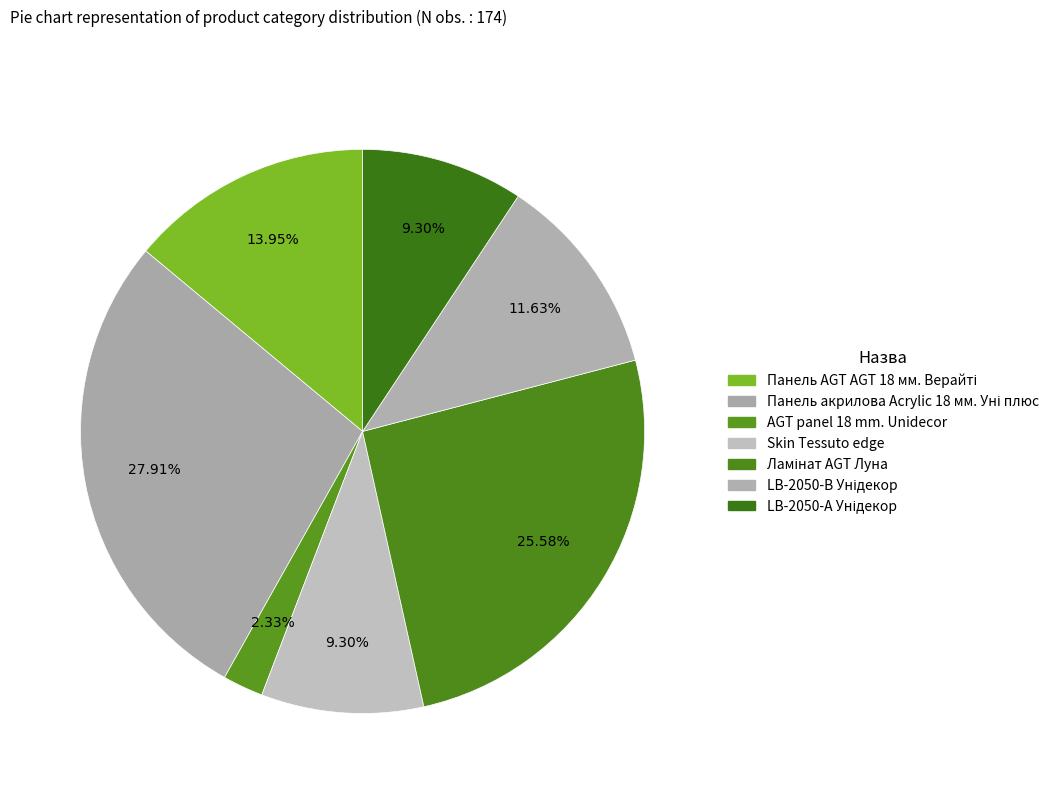

What is the total percentage of LB-2050-А Унідекор and LB-2050-В Унідекор?

20.9%